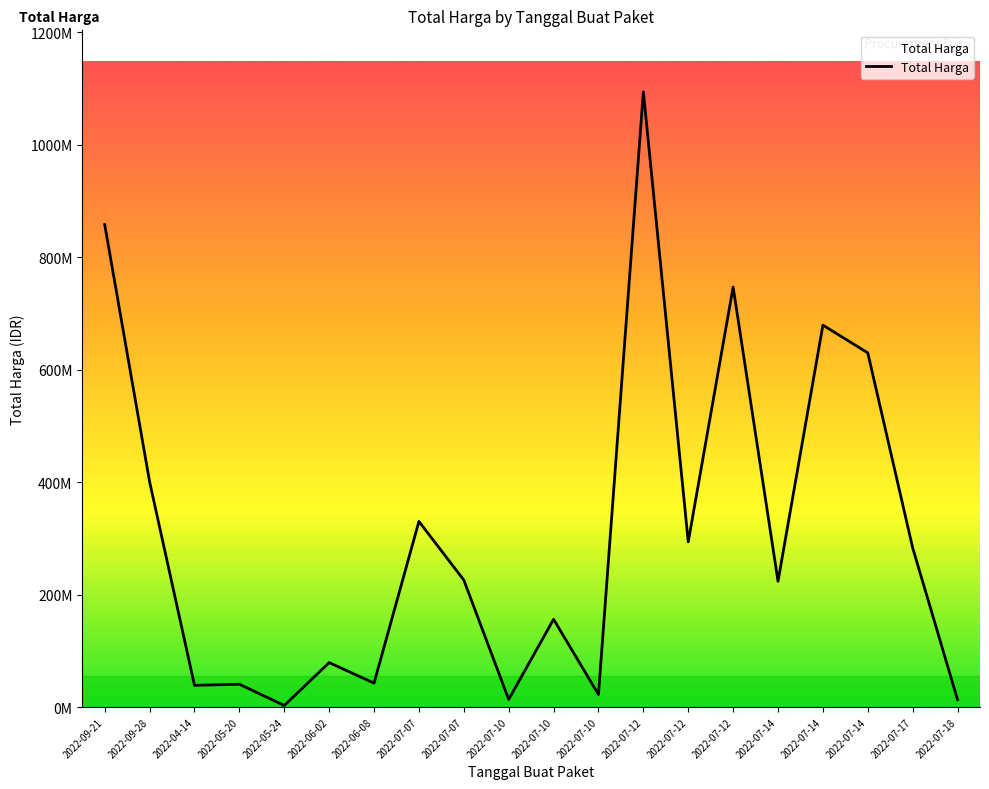

Is this an area chart (filled region under the line)?

Yes